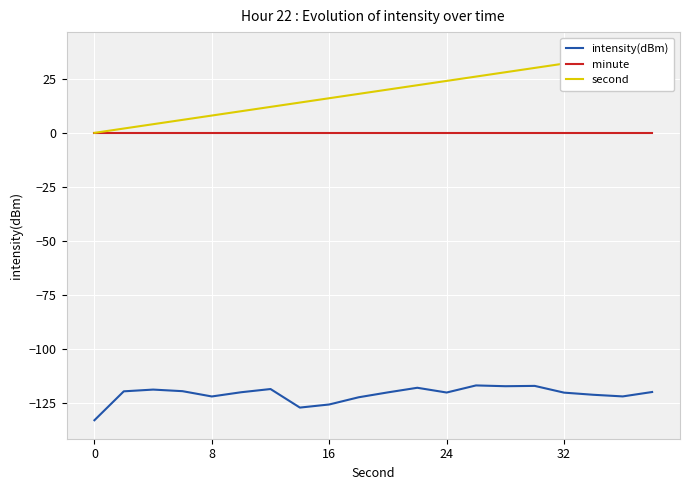

Which series has the largest total across all categories?

second